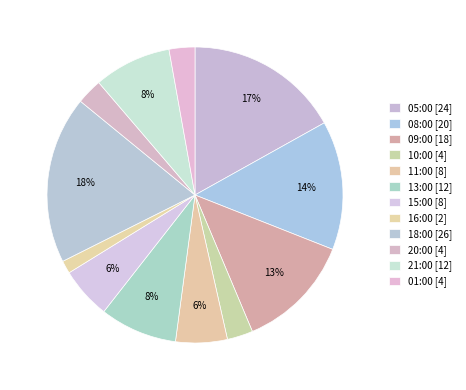

How many segments does this pie chart have?

12